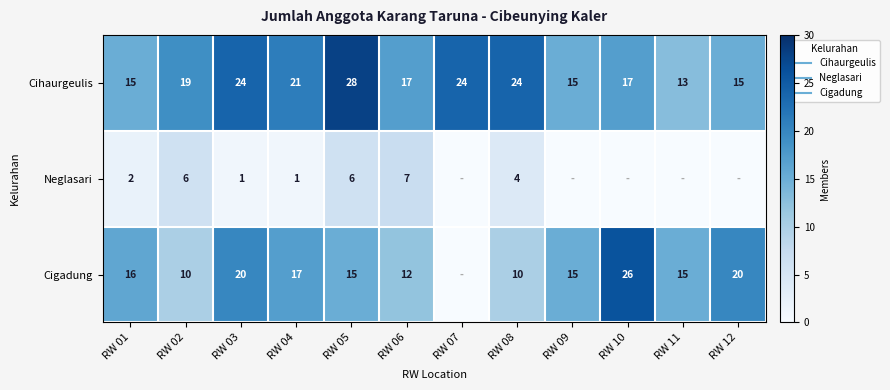

What is the sum of the Cigadung values at RW 05 and RW 10?

41